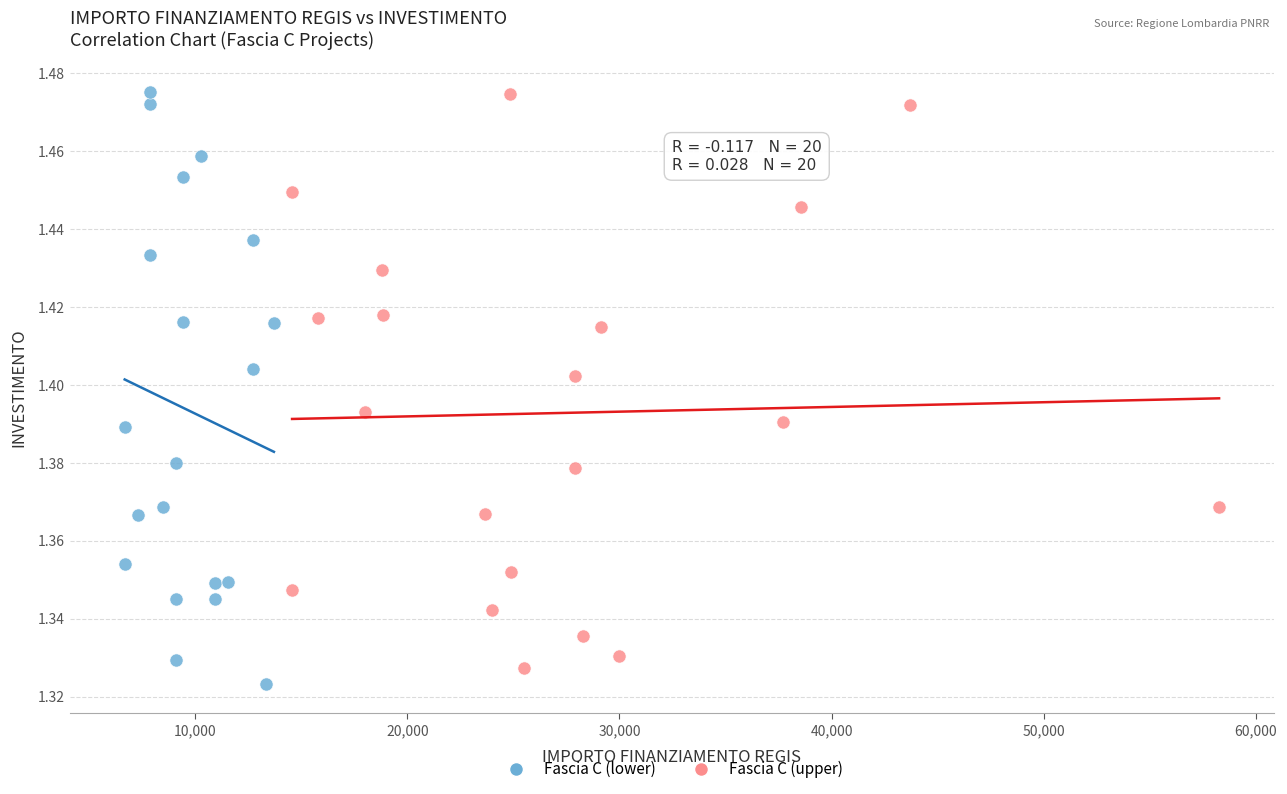

Which series contains the lowest Y value?

Fascia C (lower)